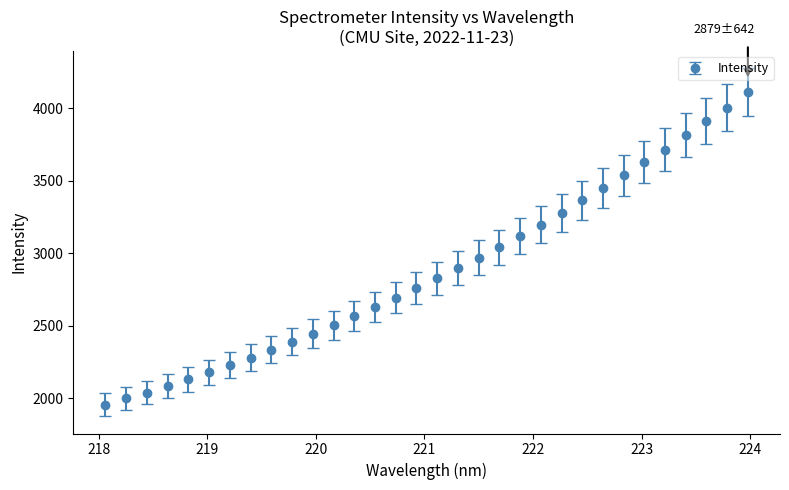

What is the value of the 28th point from the left?

3716.0